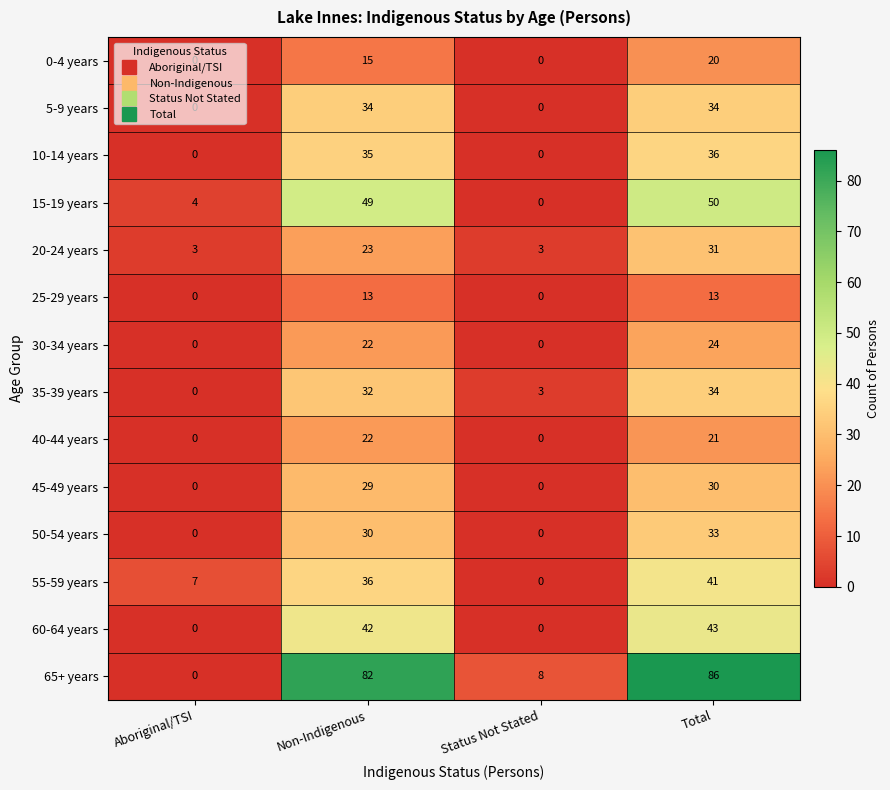

The value of 20-24 years at Status Not Stated is 3. True or false?

True